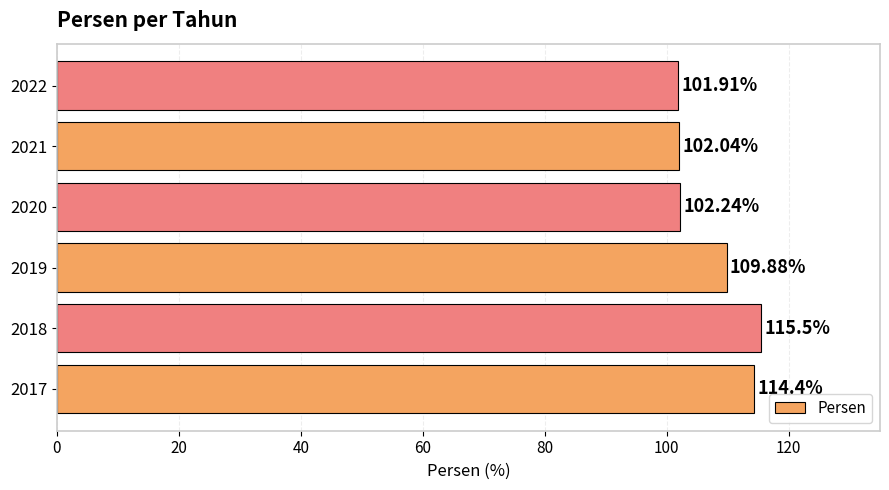

Does the chart contain stacked bars?

No